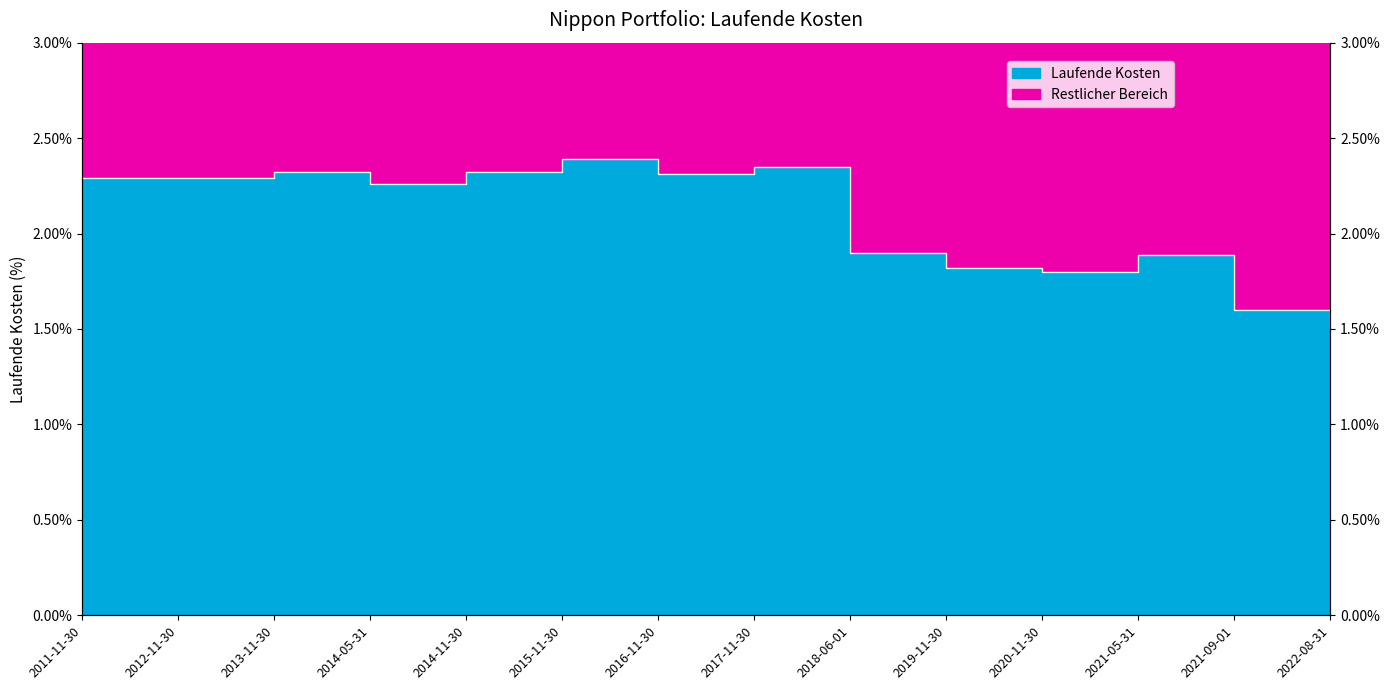

At which label does the data first exceed 2?

2011-11-30